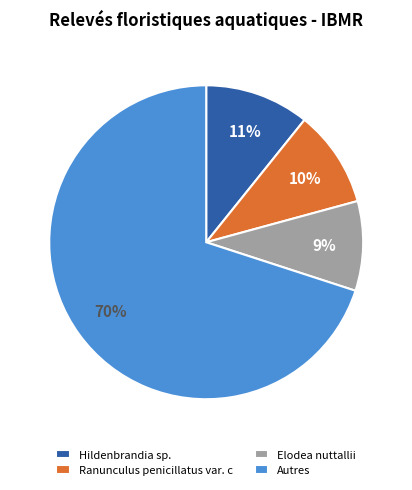

Combined, do Ranunculus penicillatus var. c and Elodea nuttallii account for over 50%?

No